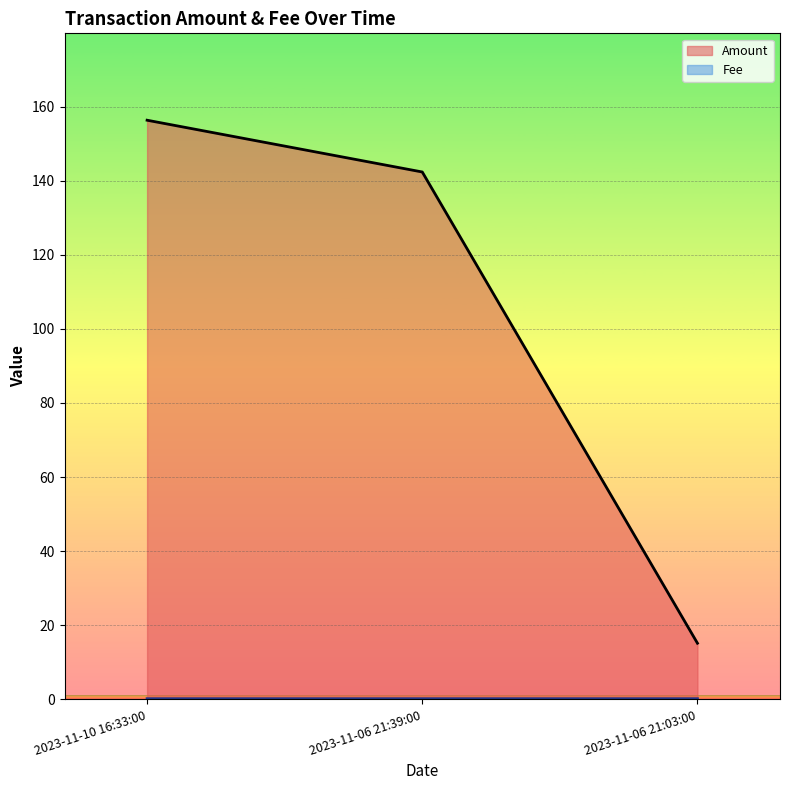

Which series changed the most between 2023-11-06 21:39:00 and 2023-11-06 21:03:00?

Amount